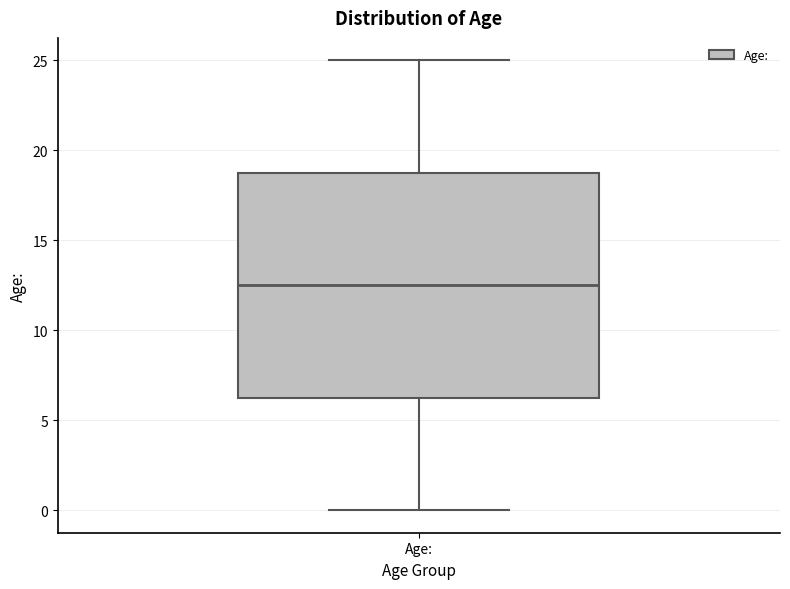

Read this box plot against the y-axis: the position of the median line, the range covered by the box, and the ends of both whiskers. The values are not printed on the chart, so give them approximately, as read against the axis.

median 12.5, box 6.5 to 19.0, whiskers 0.0 to 25.0